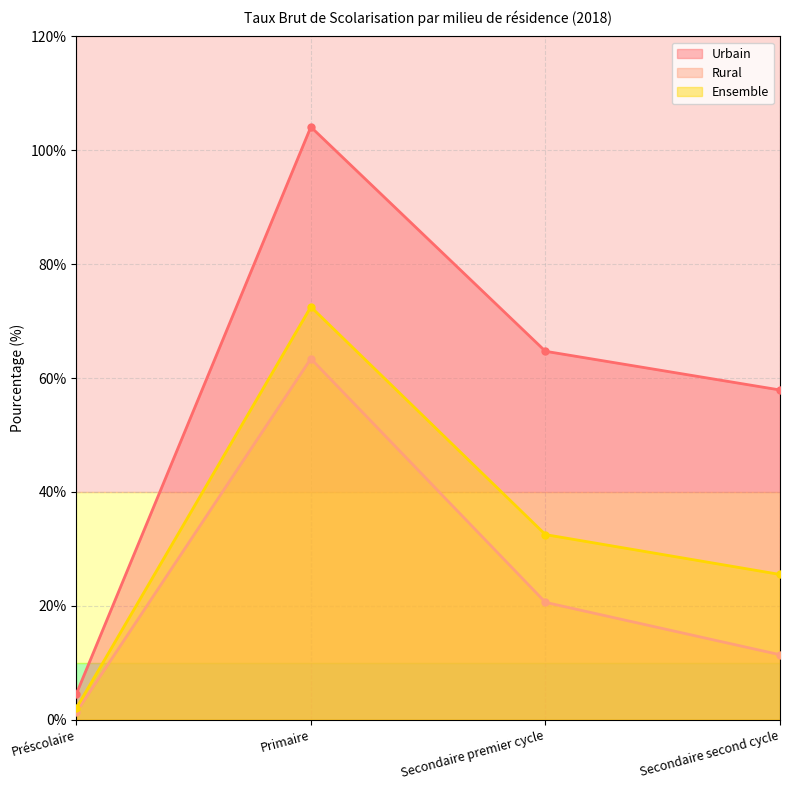

True or false: Ensemble has more than 1 points higher than both neighbors.

False